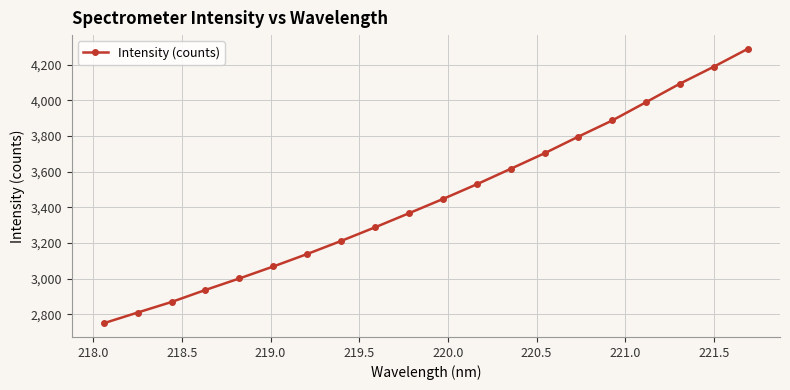

What is the value of the 13th point from the left?

3615.9